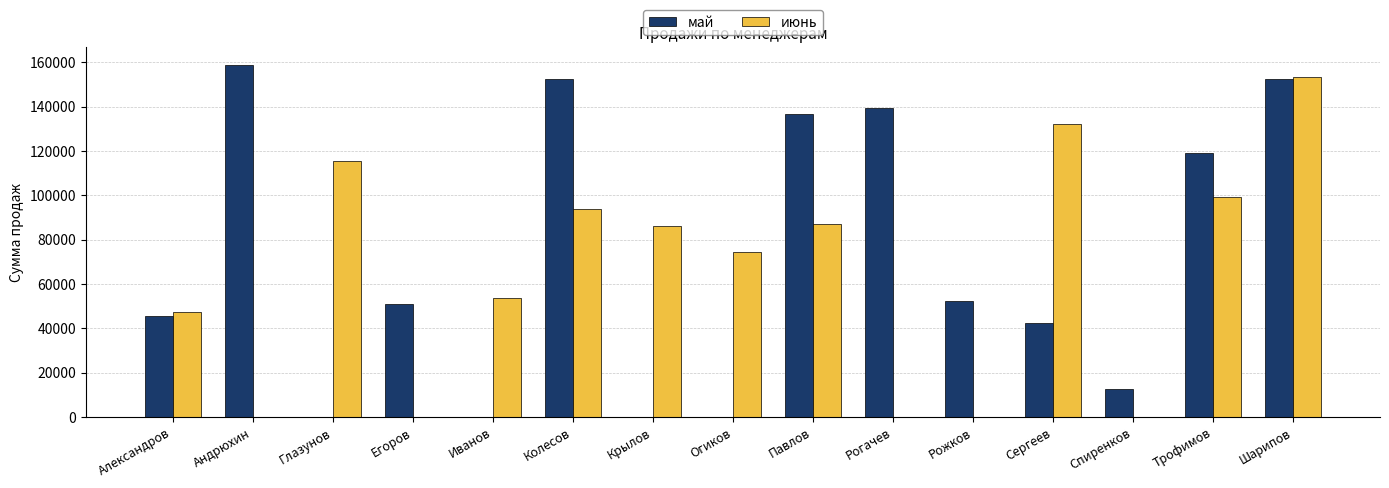

What is the maximum value for июнь?

153473.4